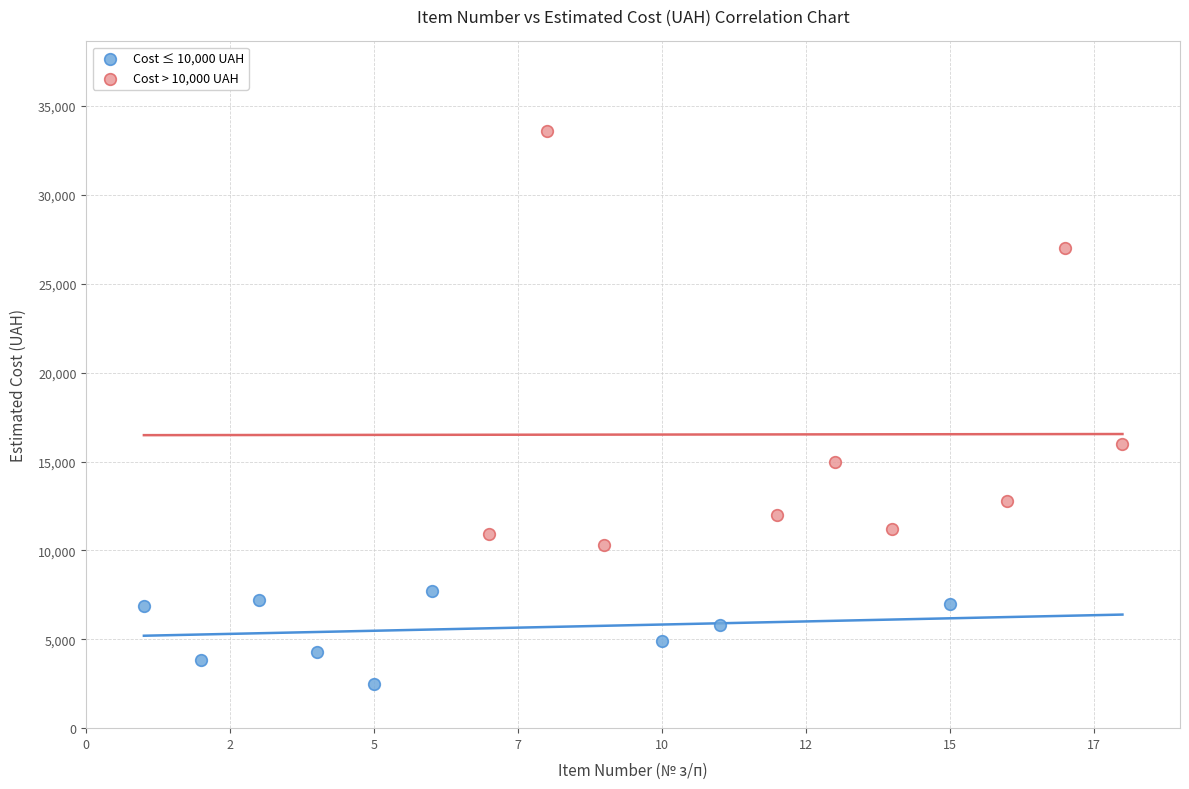

Which series reaches the maximum Y coordinate?

Cost > 10,000 UAH